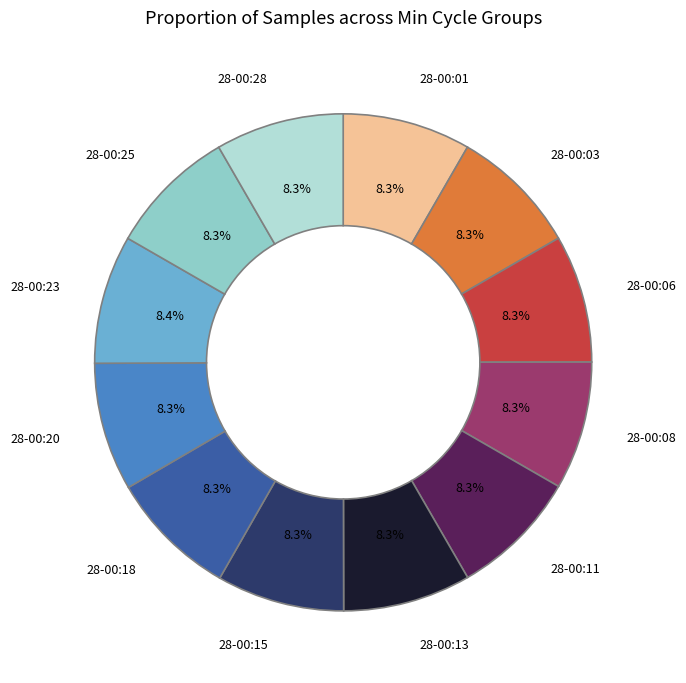

Is there any slice that represents more than half of the pie?

No